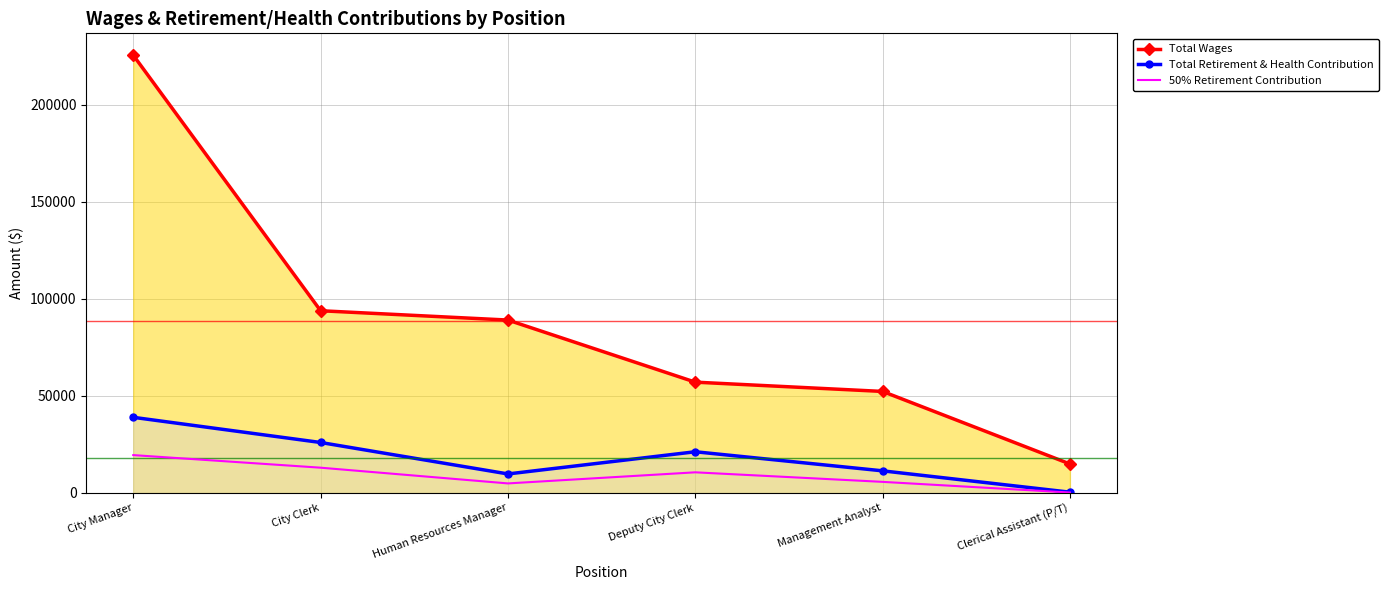

What position from the right is Management Analyst?

2